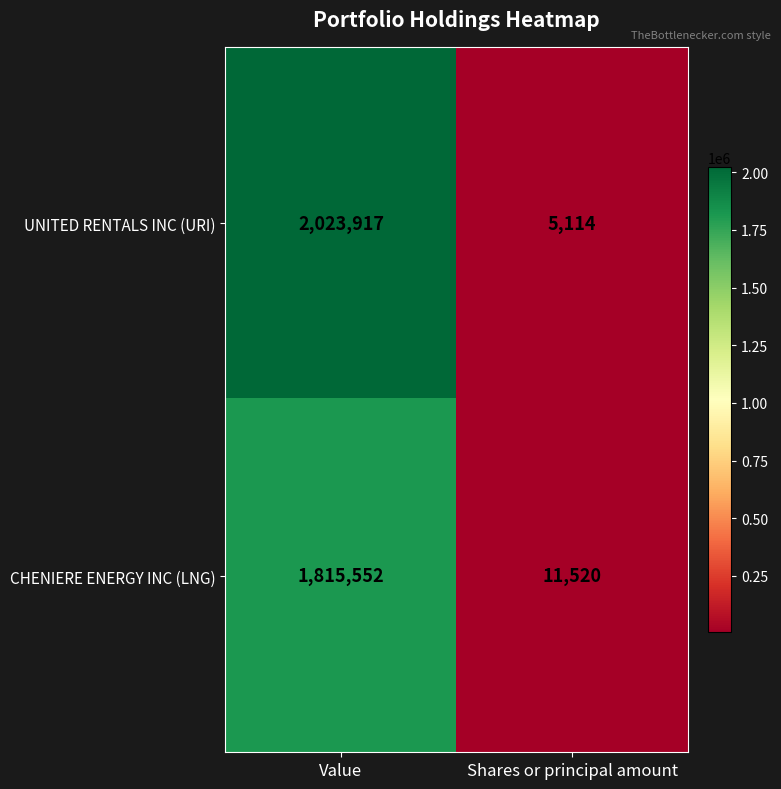

Rank the series at Shares or principal amount from lowest to highest value.

UNITED RENTALS INC (URI), CHENIERE ENERGY INC (LNG)